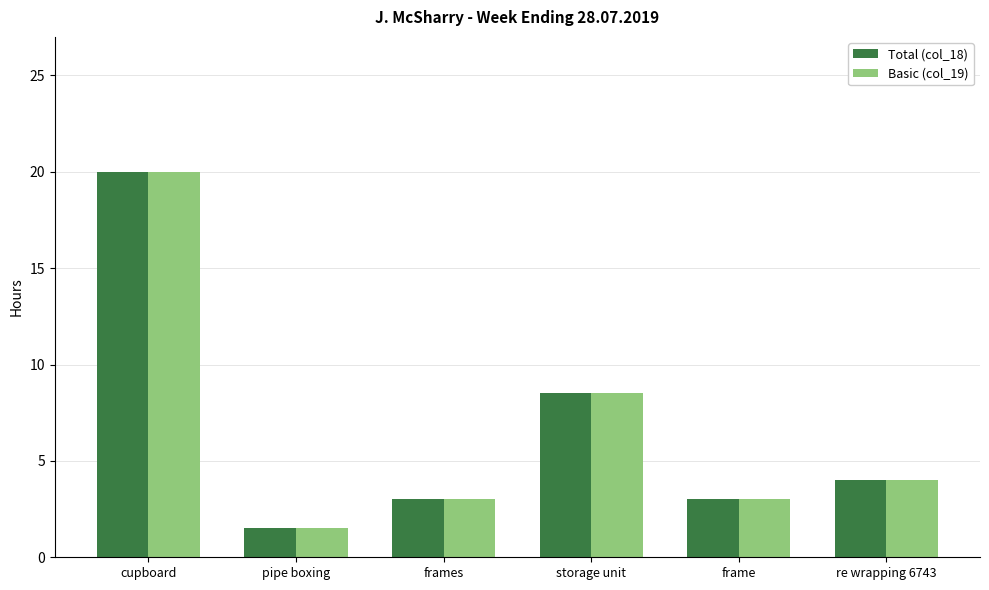

What is the total value across all series at frames?

6.0